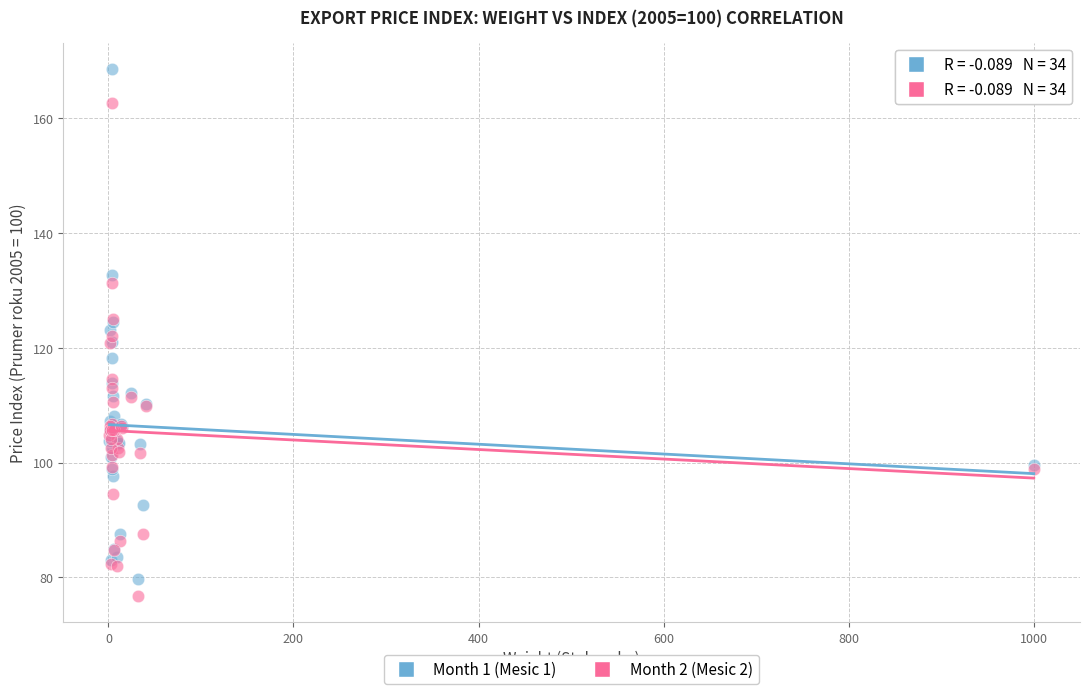

Which series reaches the maximum Y coordinate?

Month 1 (Mesic 1)